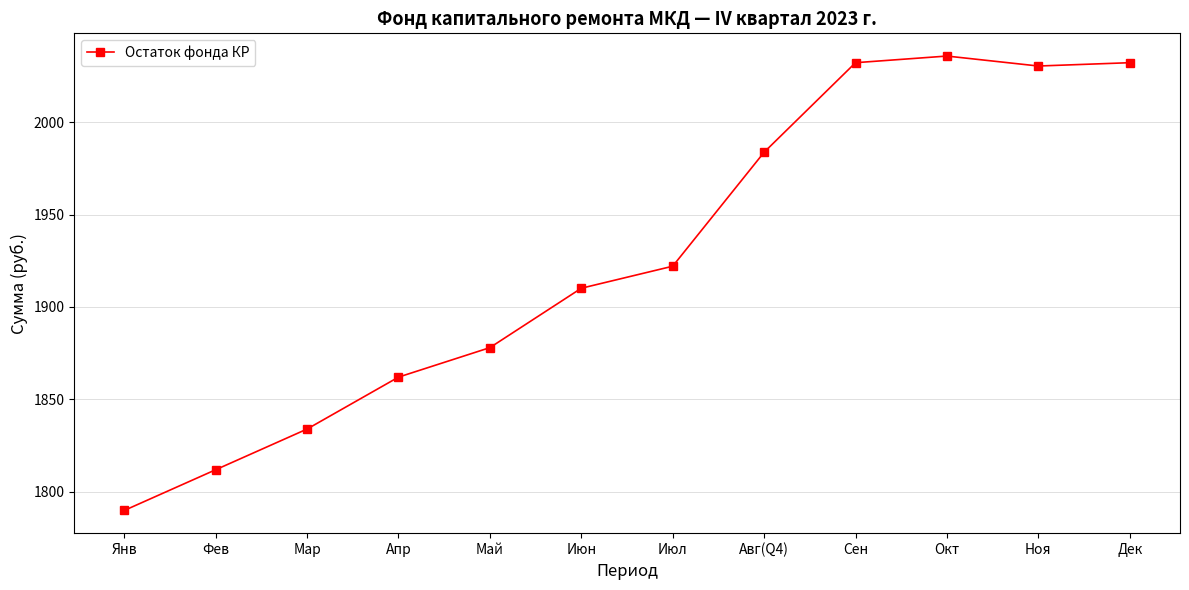

What is the change in value from Авг(Q4) to Сен?

+48.5